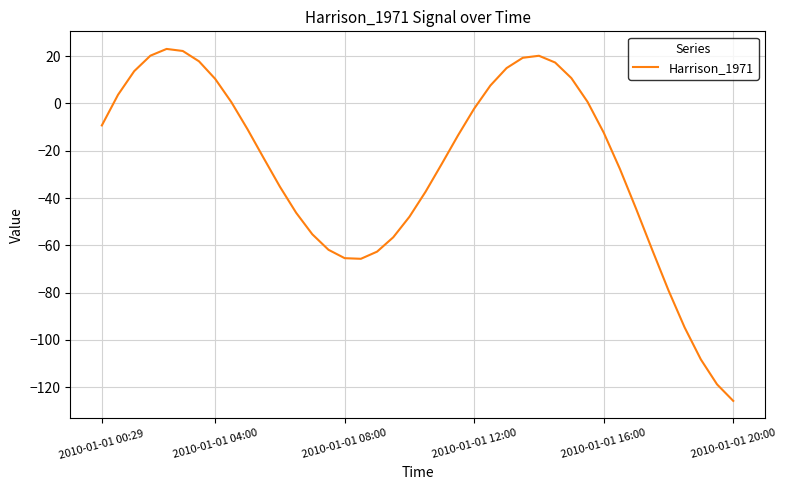

What is the greatest value displayed?

23.1